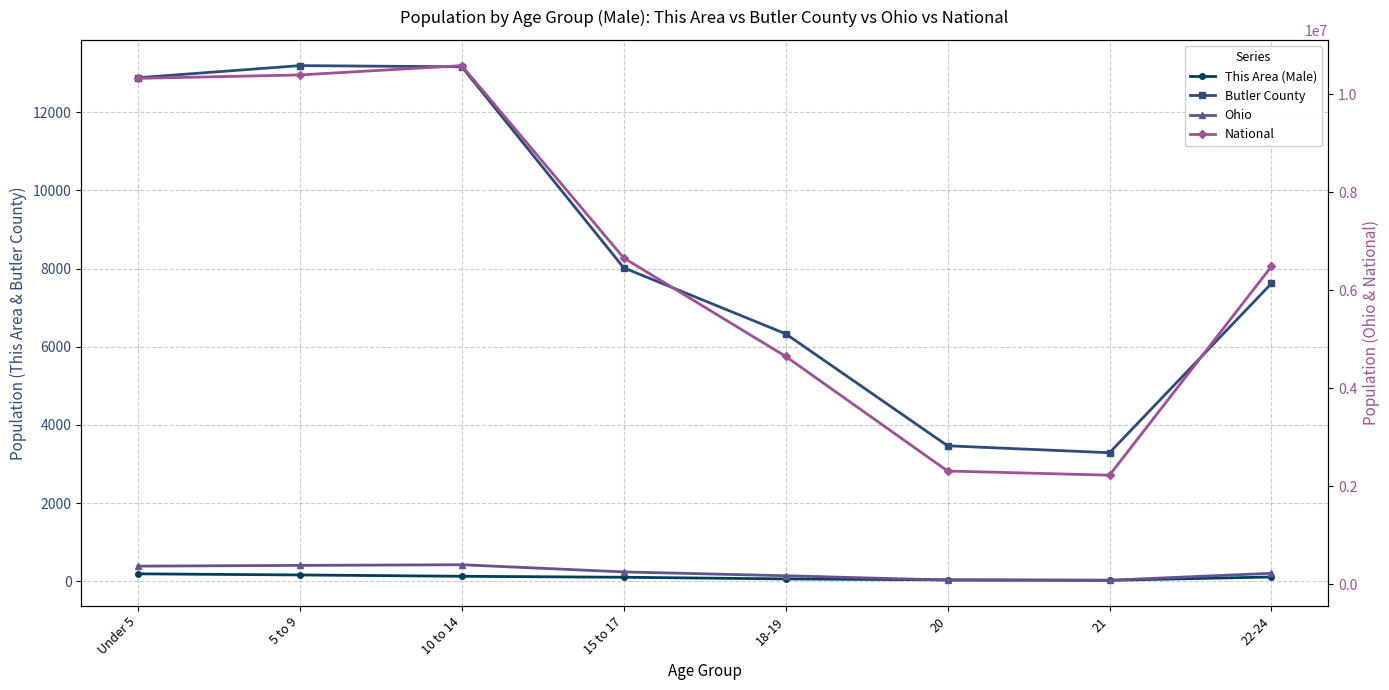

What is the difference between the maximum and minimum values in the Ohio series?

316976